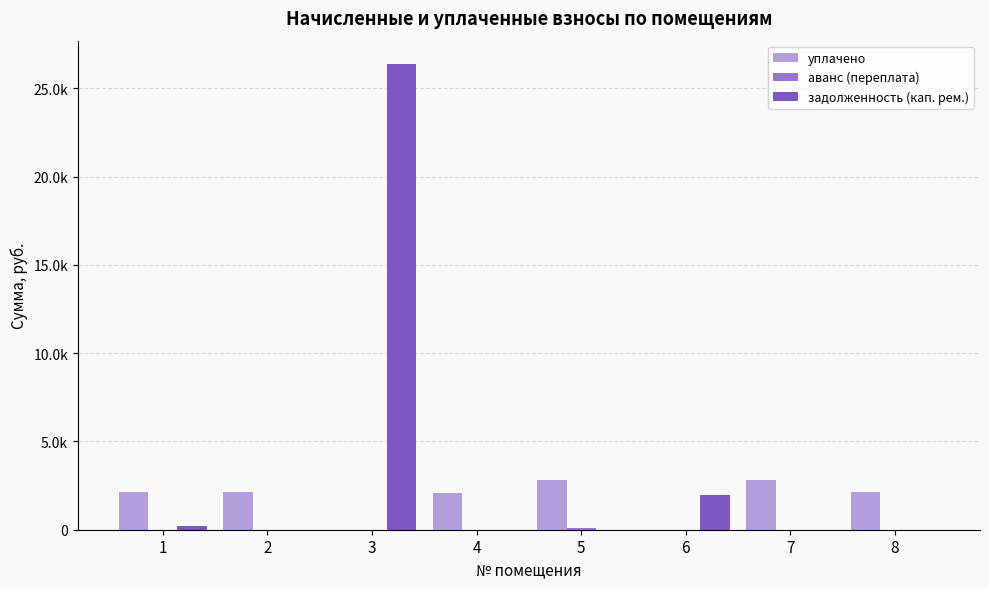

Are the bars grouped side by side (vs. stacked)?

Yes